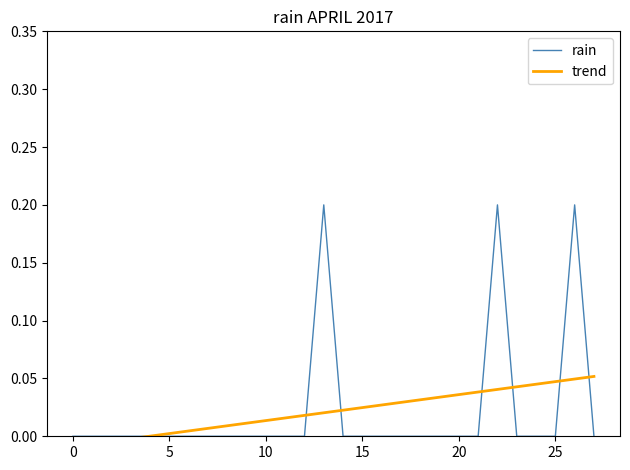

Which series has the largest total across all categories?

rain